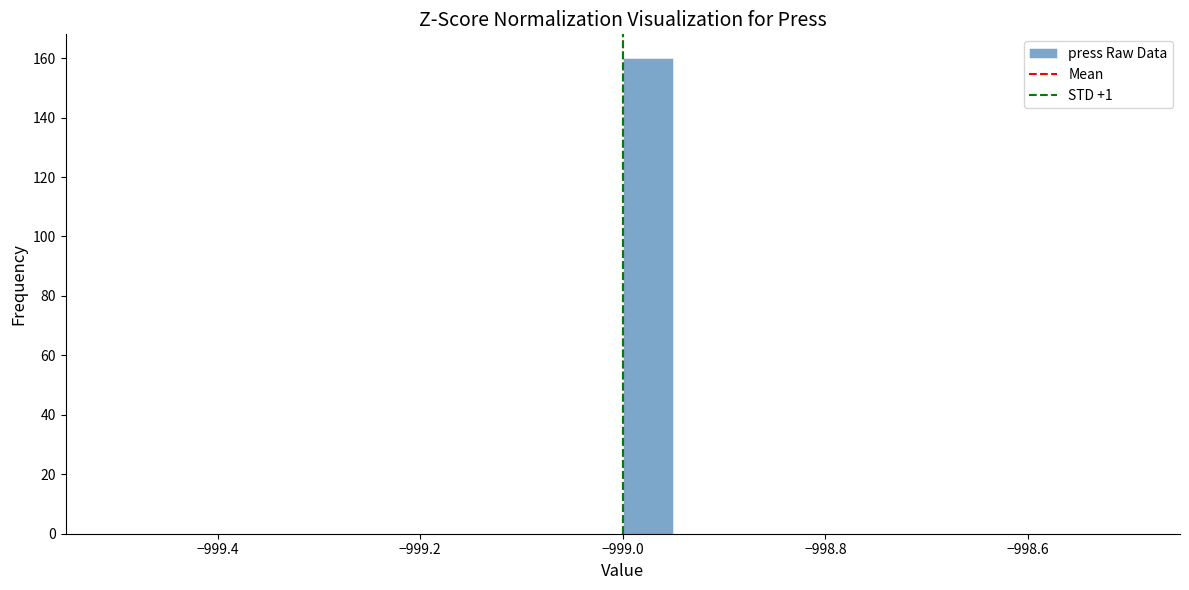

Around what value on the x-axis is the tallest bar? Give the approximate position of its centre, as read against the axis.

-998.98